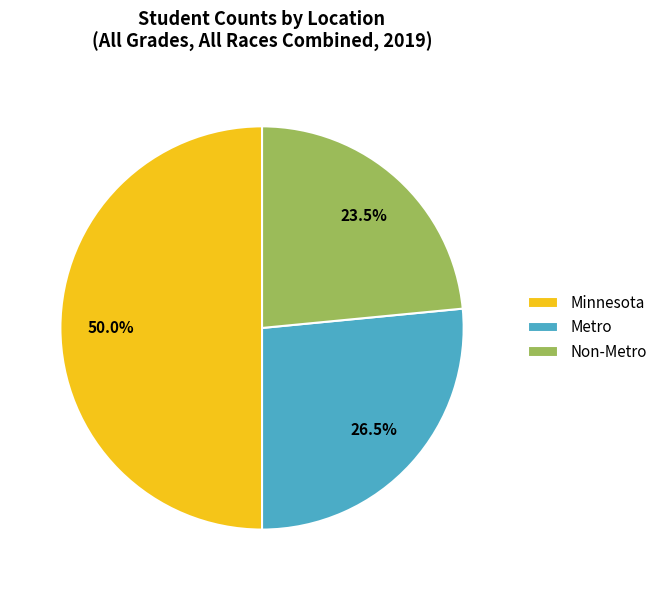

True or false: Non-Metro accounts for 13% of the total.

False